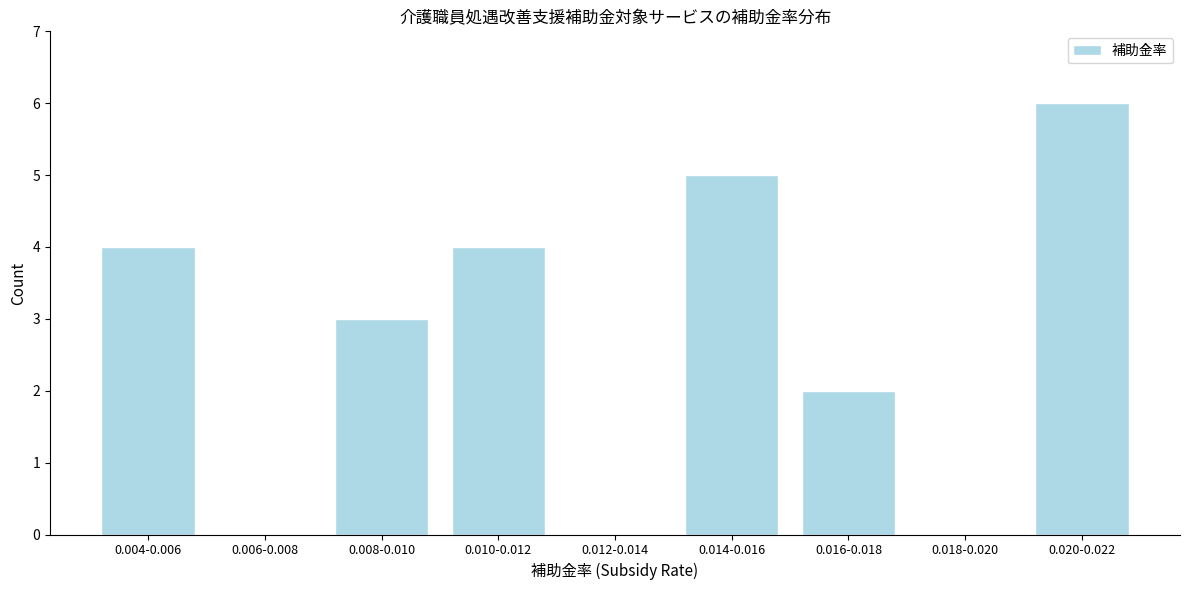

Reading left to right, list all the values displayed in this chart.

0.004-0.006=4	0.006-0.008=0	0.008-0.010=3	0.010-0.012=4	0.012-0.014=0	0.014-0.016=5	0.016-0.018=2	0.018-0.020=0	0.020-0.022=6